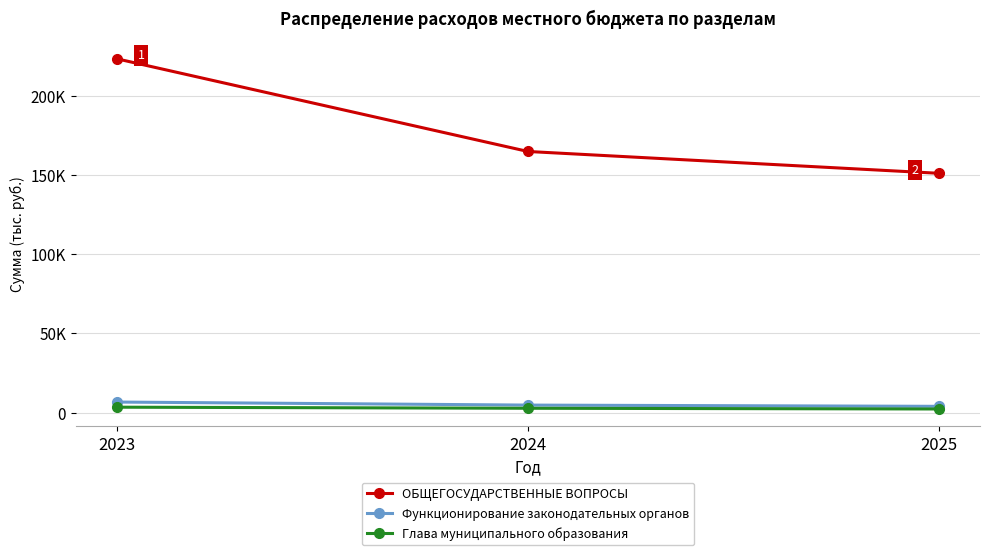

At how many categories does at least one series exceed 63497?

3